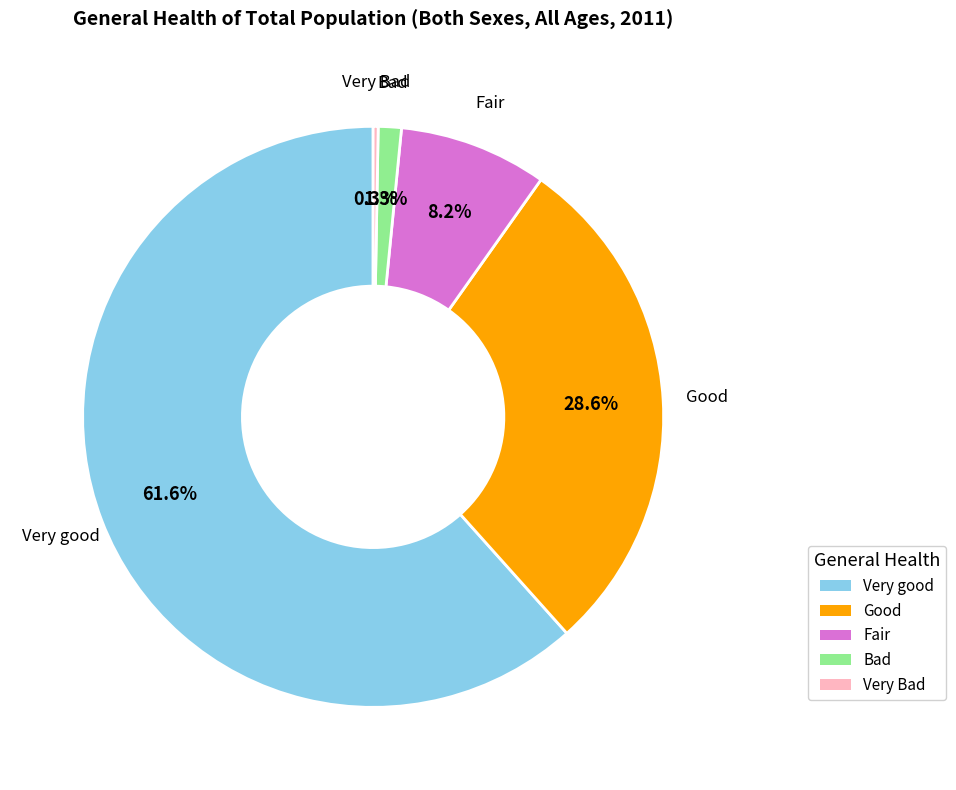

What is the majority slice?

Very good